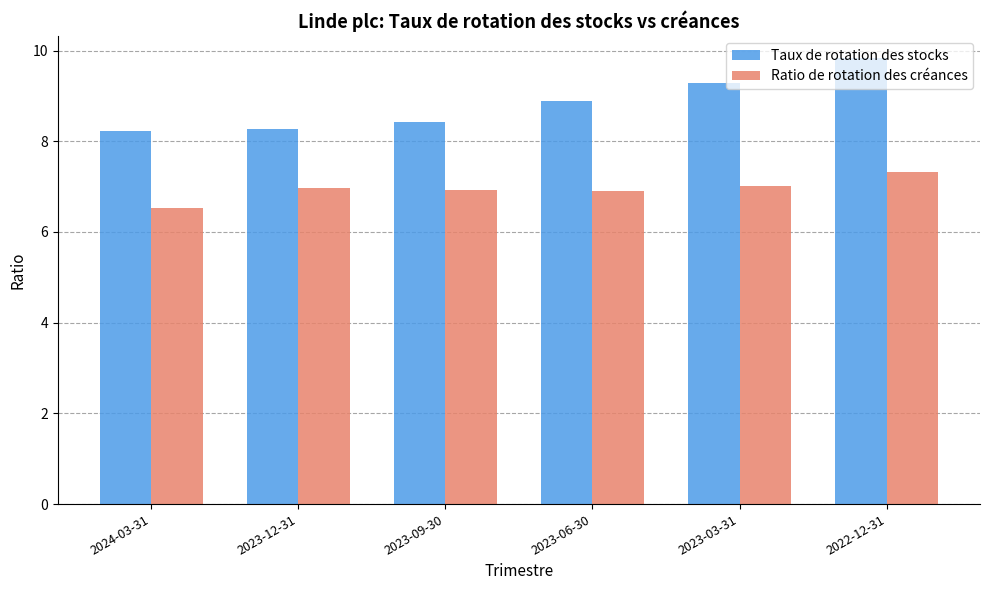

Rank the series by their maximum value, from lowest to highest.

Ratio de rotation des créances, Taux de rotation des stocks